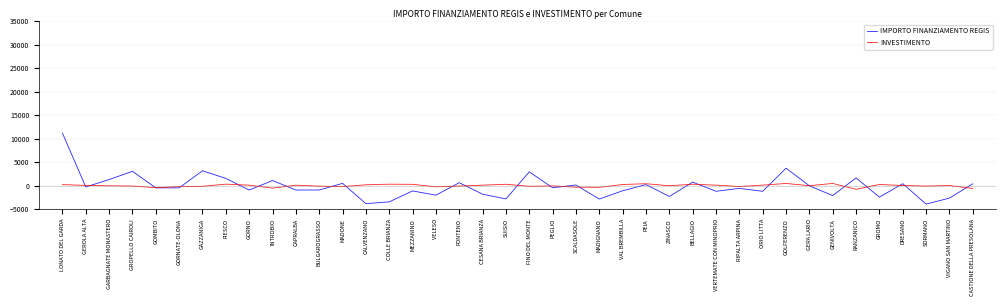

What is the total value across all series at VELESO?

-2277.4